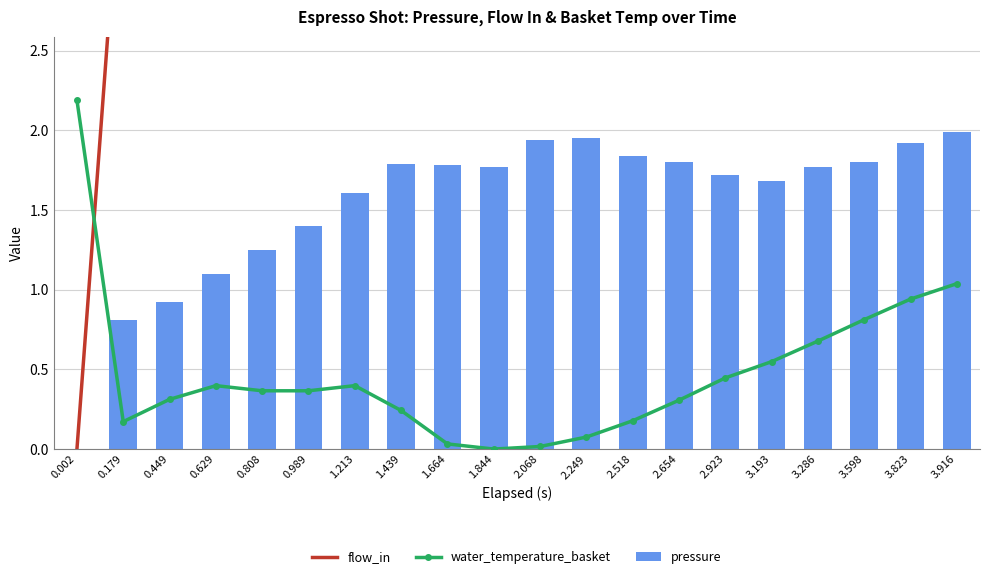

At which category is the sum across all series the highest?

3.916